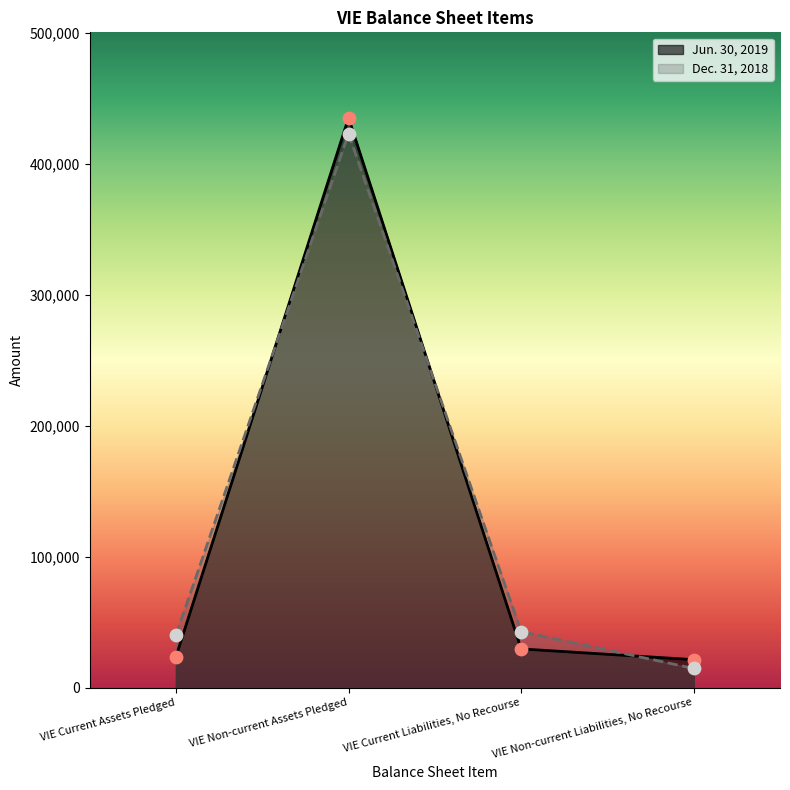

At which category is the sum across all series the highest?

VIE Non-current Assets Pledged